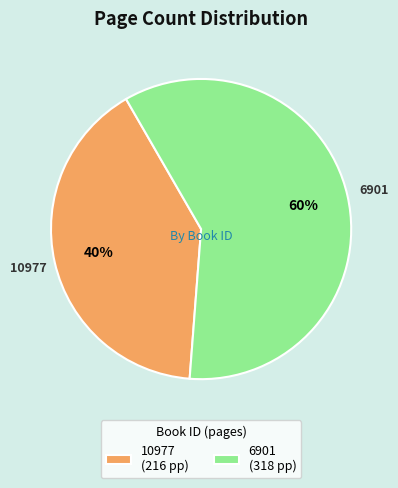

Count the number of slices in the pie.

2